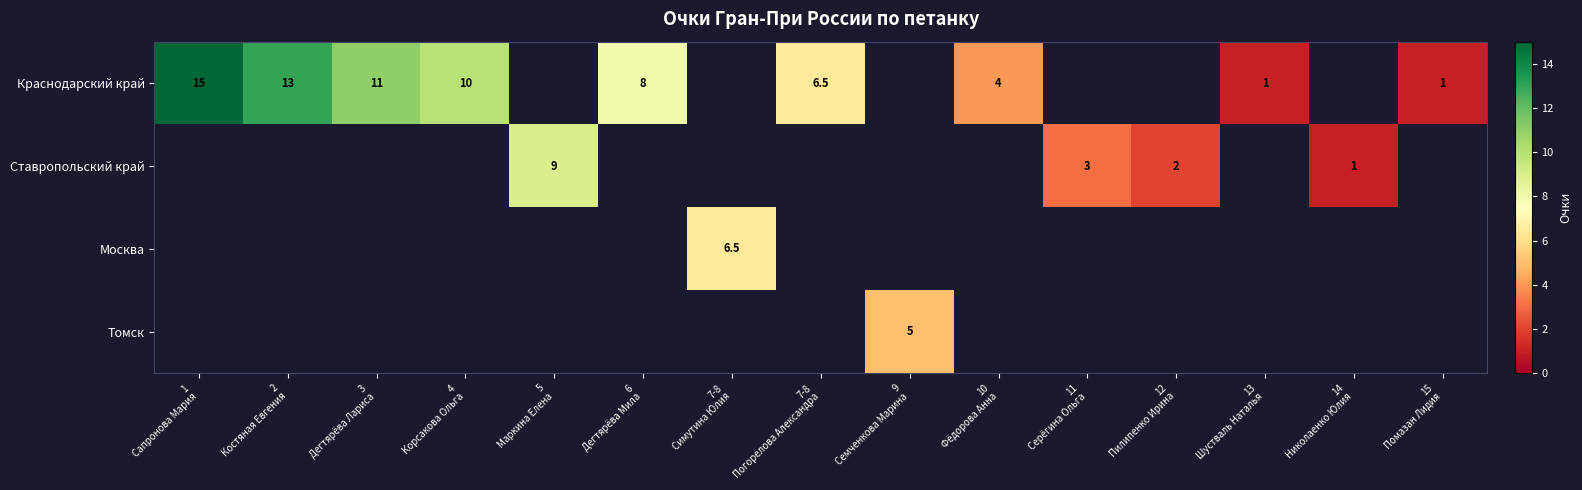

The value of Ставропольский край at 14 Николаенко Юлия is 1.4. True or false?

False